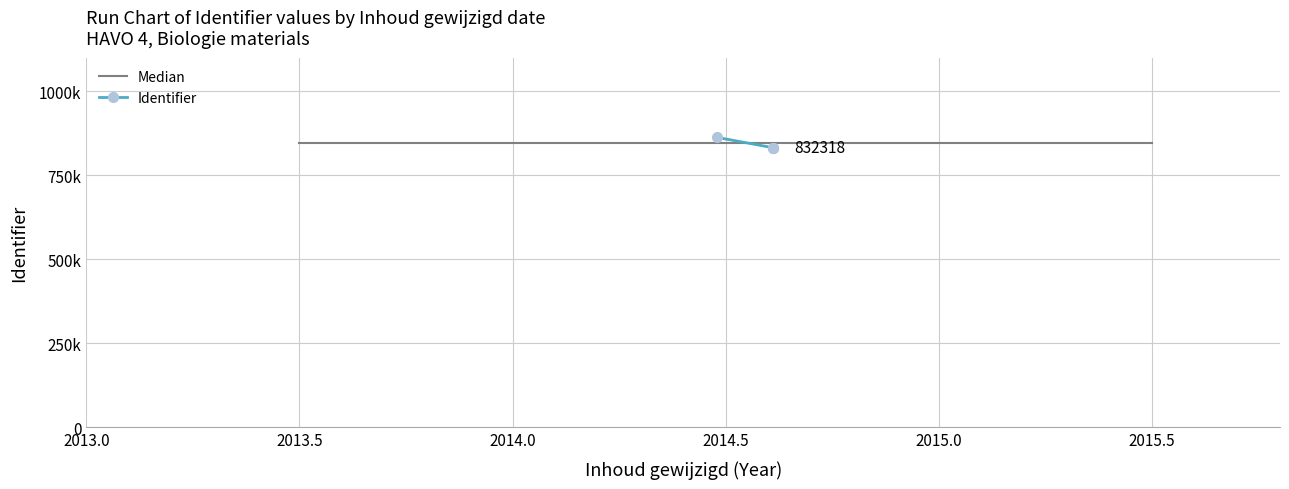

How many lines are shown in the chart?

1